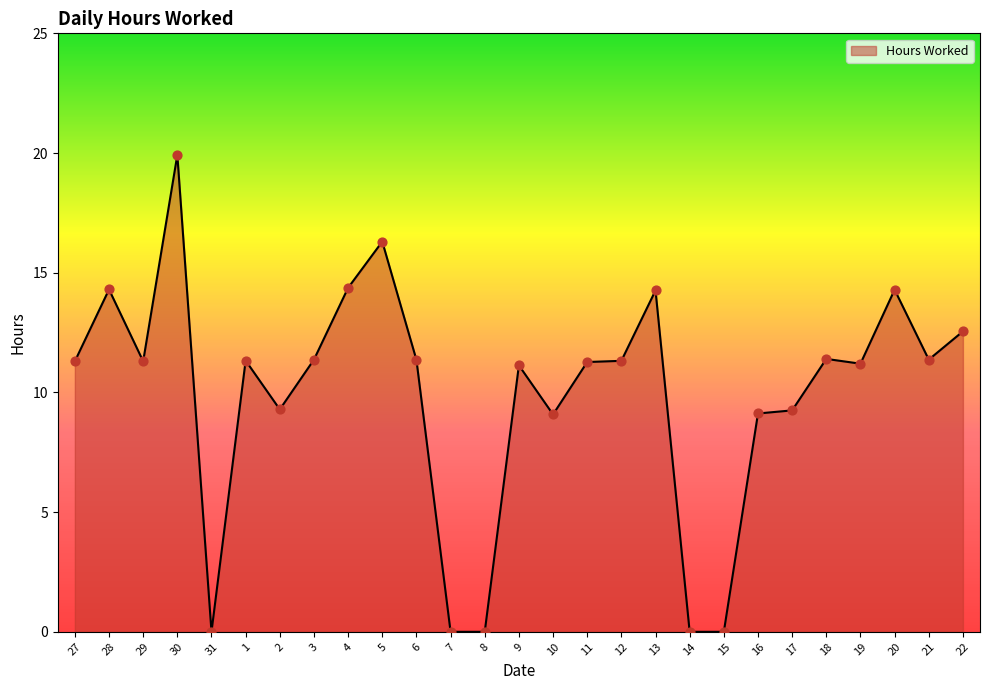

Approximately how many times larger is the value at 10 compared to 18?

0.8